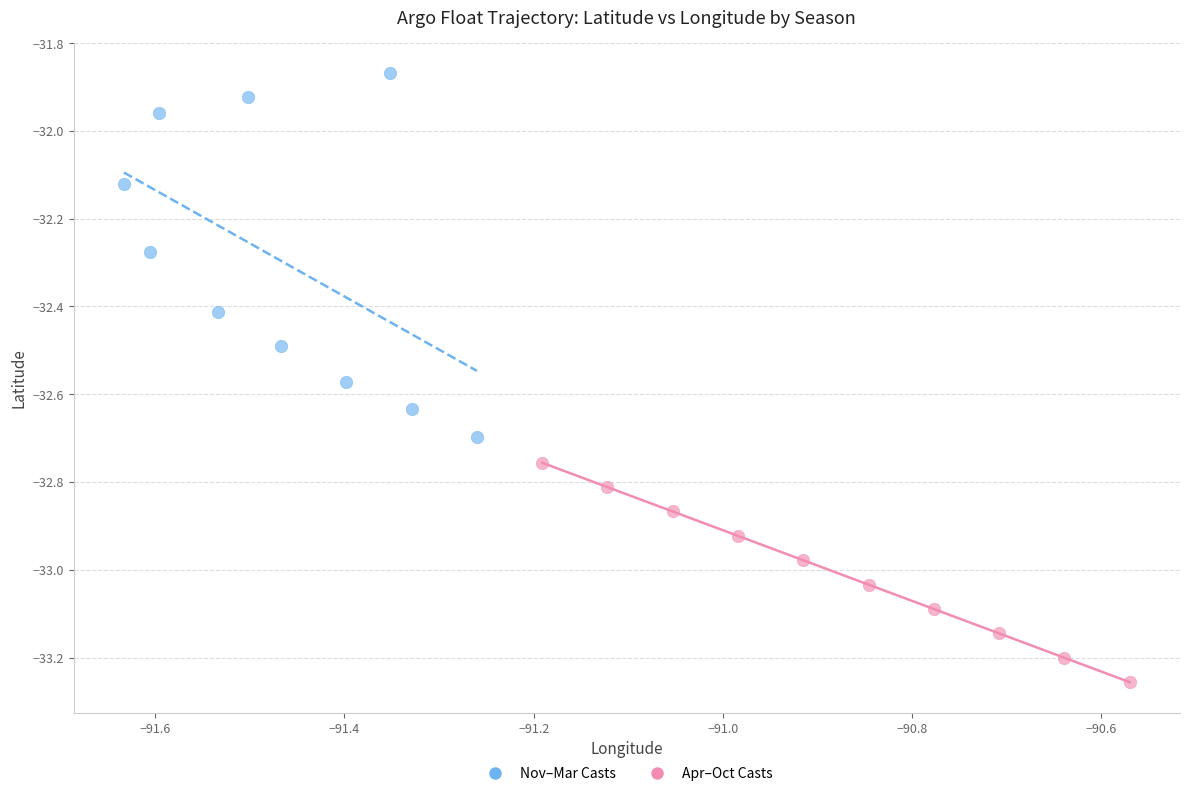

Which series contains the highest Y value?

Nov–Mar Casts